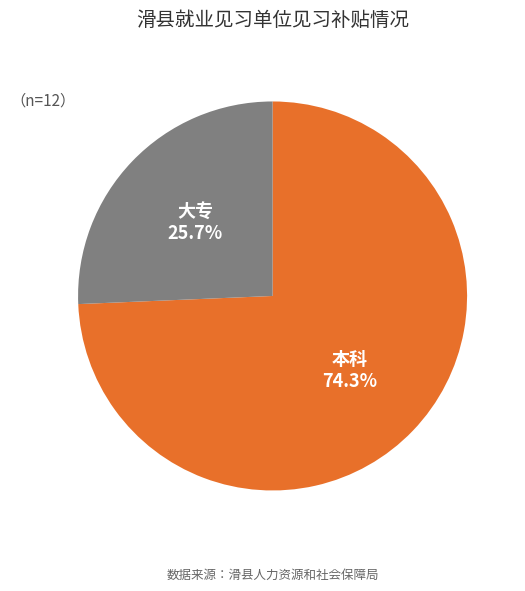

Combined, what portion of the pie is 本科 and 大专?

100.0%